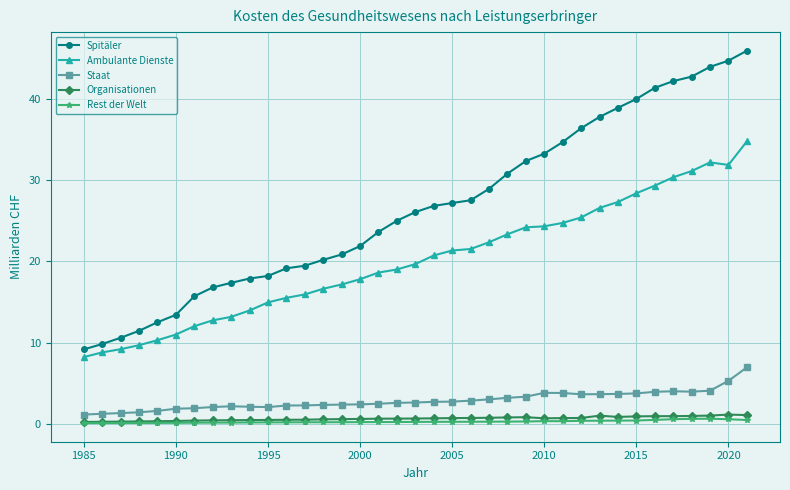

Which series has the largest range (max minus min)?

Spitäler